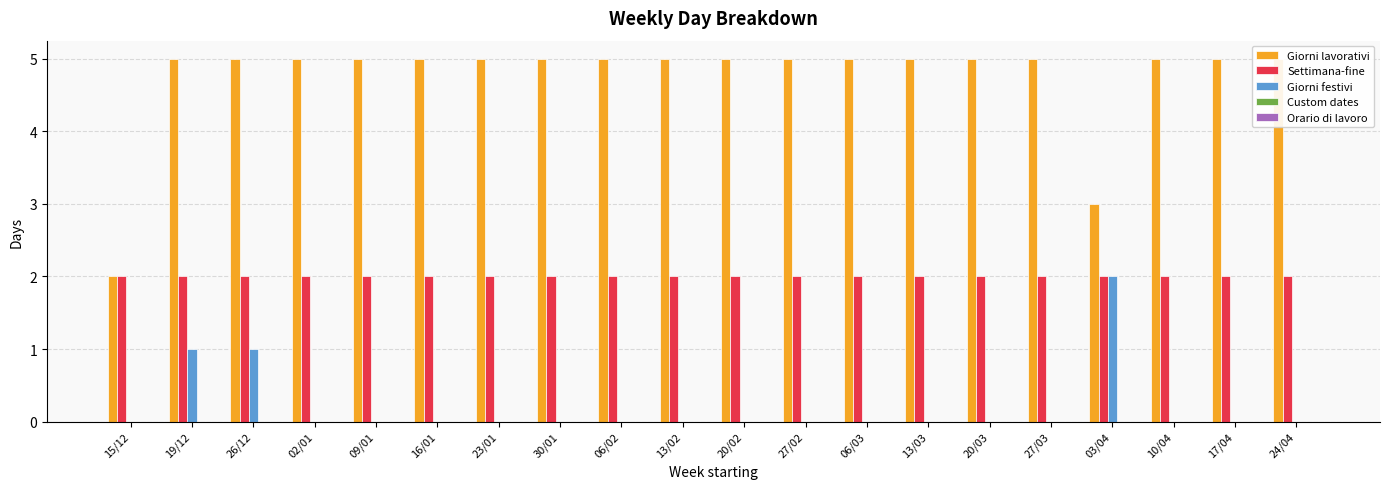

True or false: Giorni festivi has a value of 1 at 26/12.

False